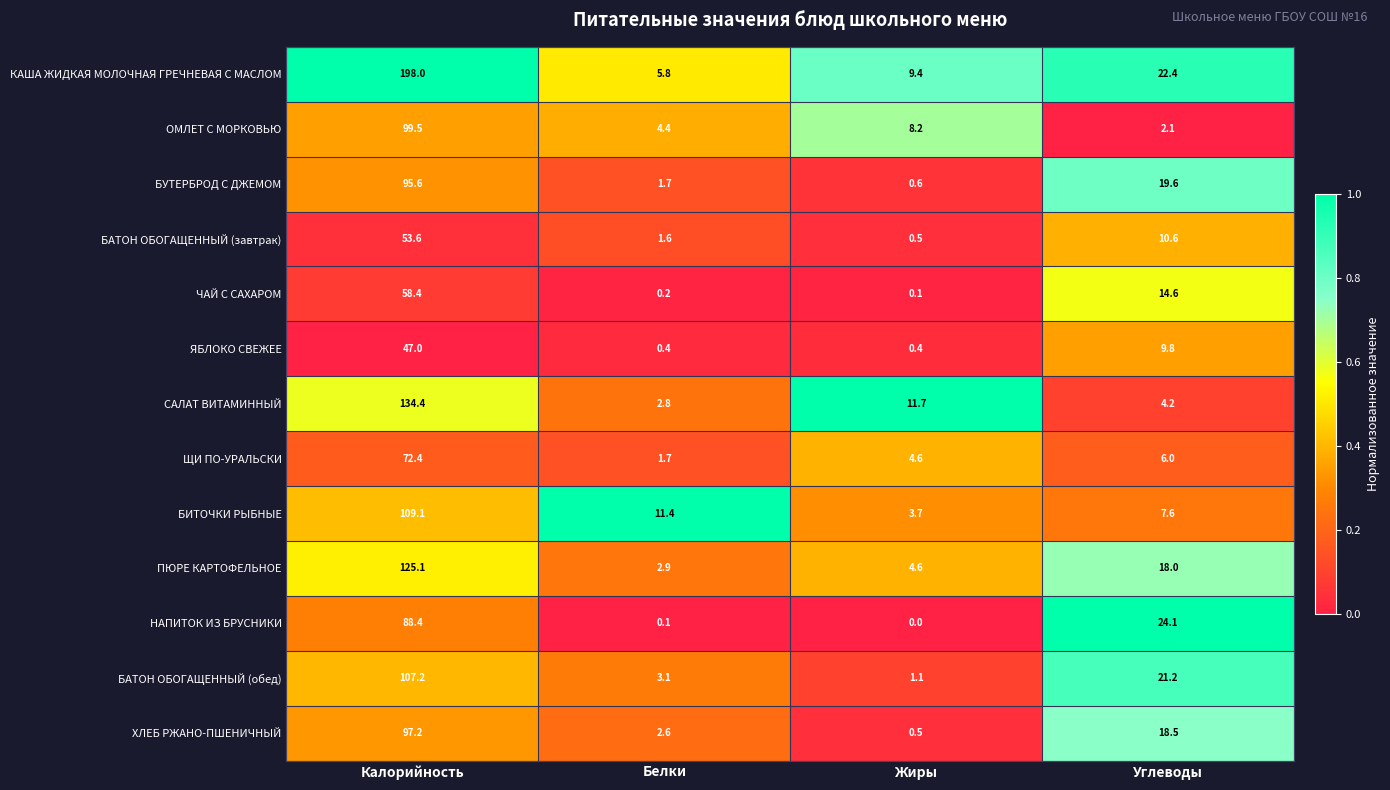

The value of БУТЕРБРОД С ДЖЕМОМ at Углеводы is 19.6. True or false?

True